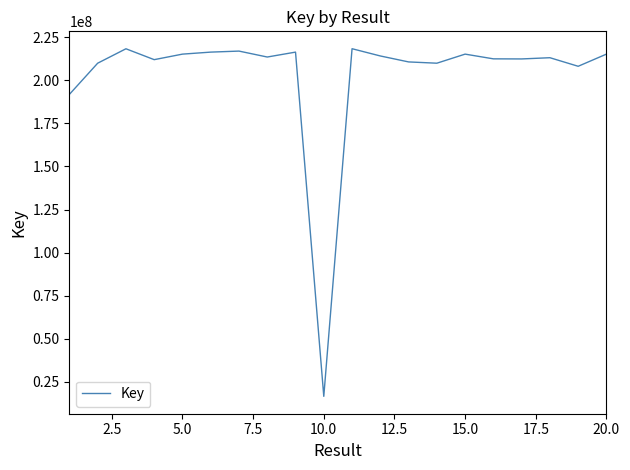

What is the greatest value displayed?

218325940